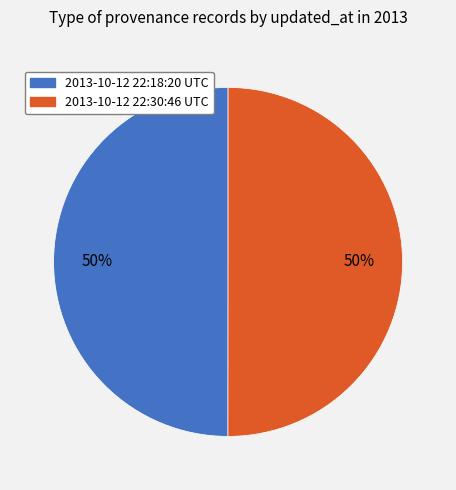

To the nearest percent, what is the average slice percentage?

50%